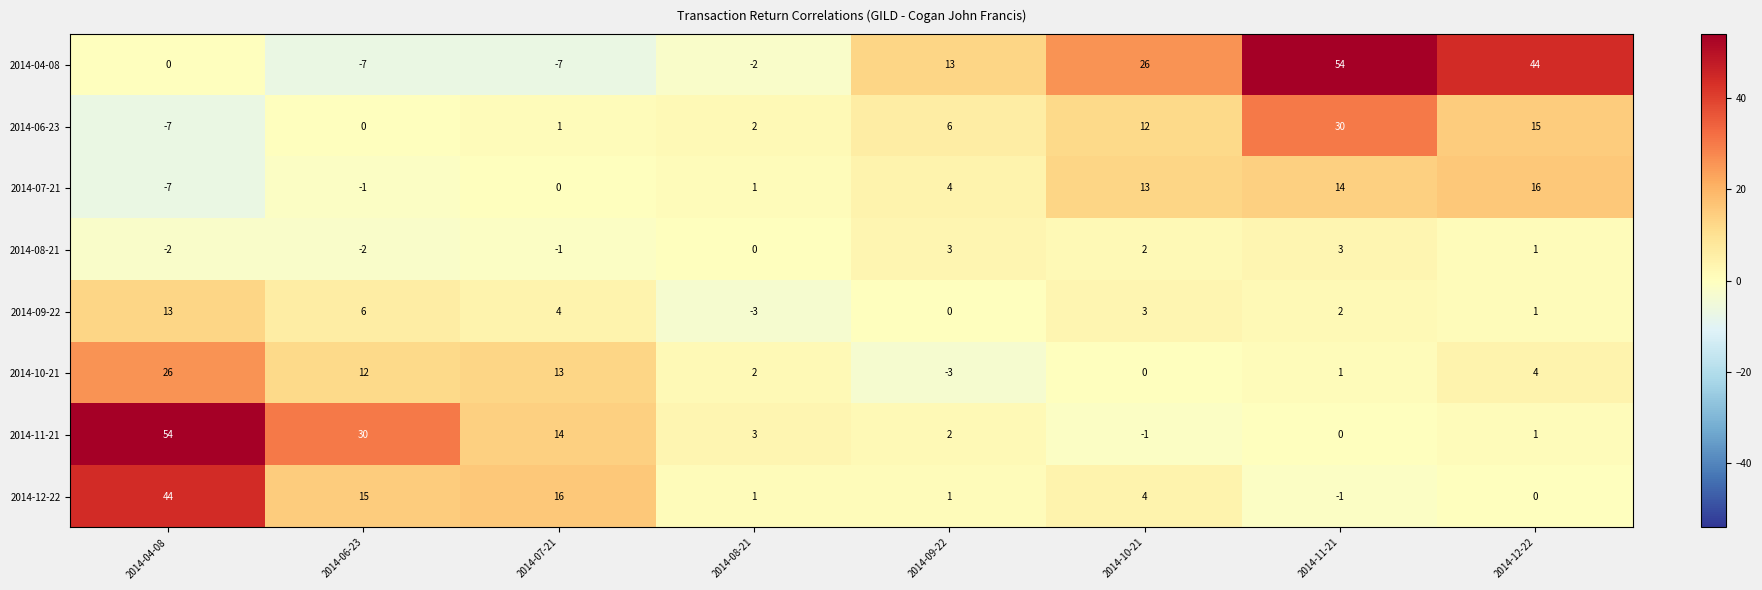

What is the difference between the 2014-11-21 values at 2014-04-08 and 2014-08-21?

51